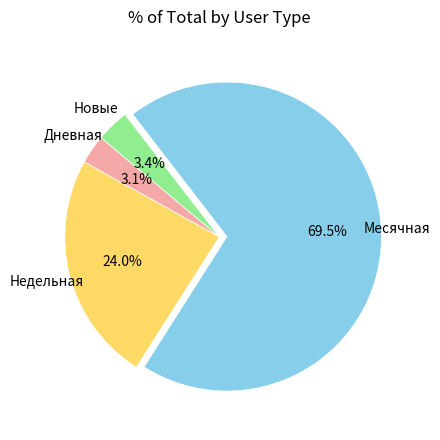

Does any single category account for the majority?

Yes